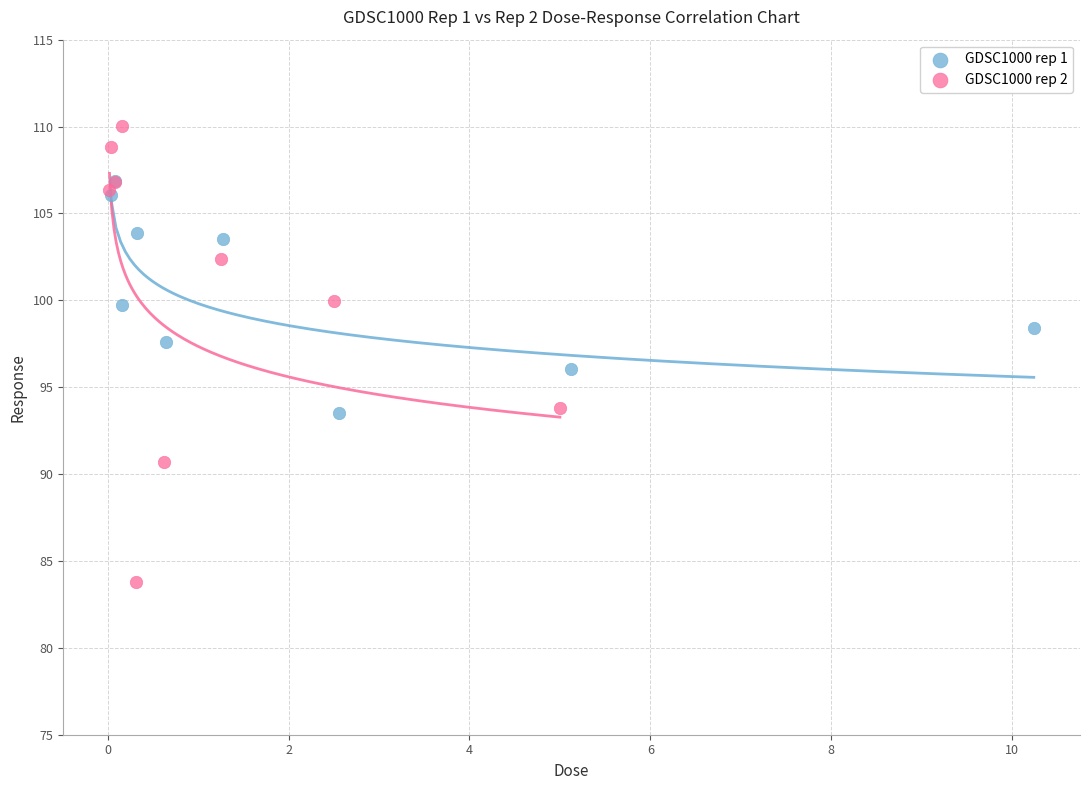

Which series has the widest spread of Y values?

GDSC1000 rep 2